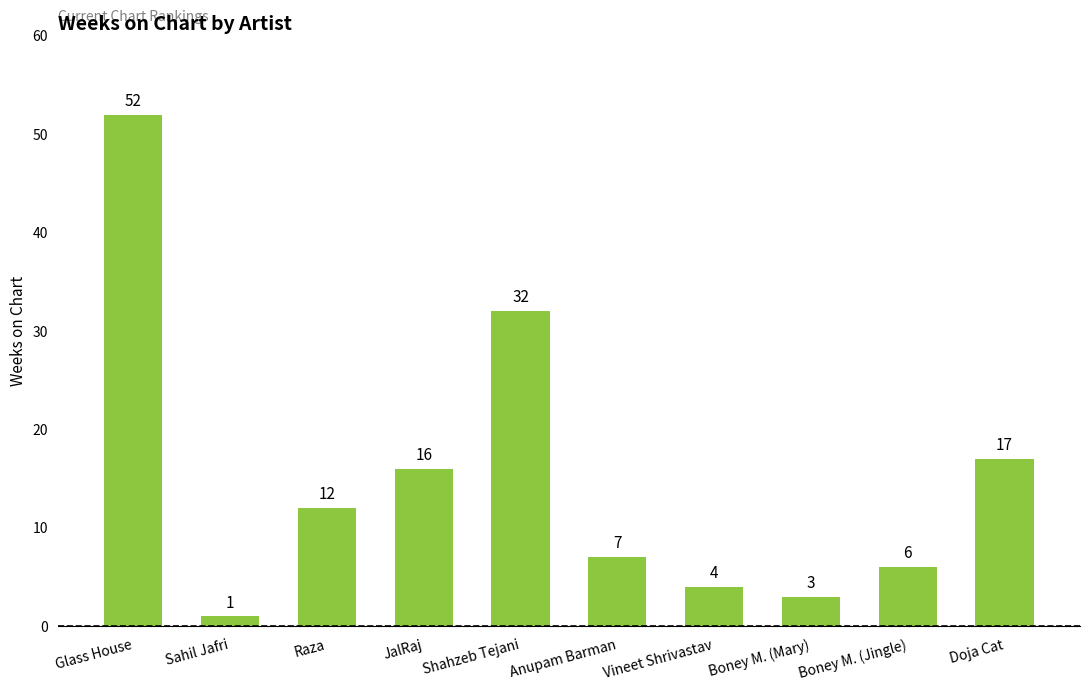

Are the bars horizontal?

No